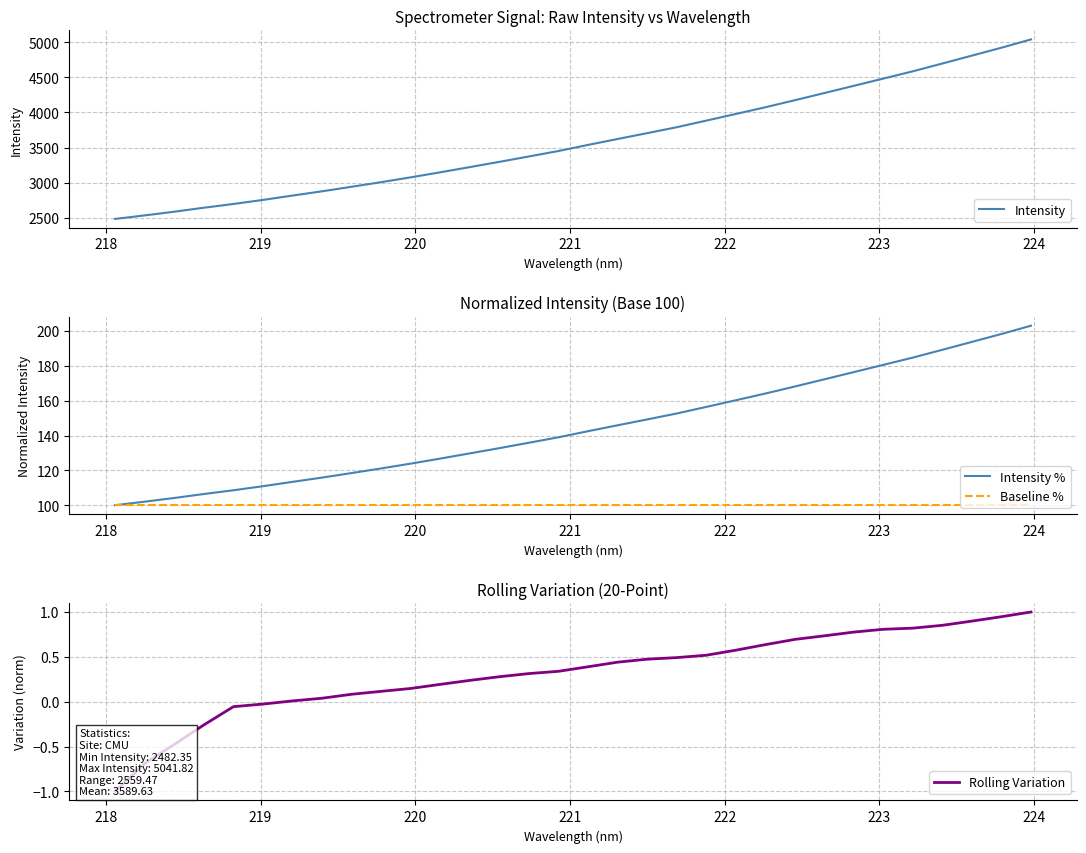

What is the lowest value of the Baseline % series?

100.0